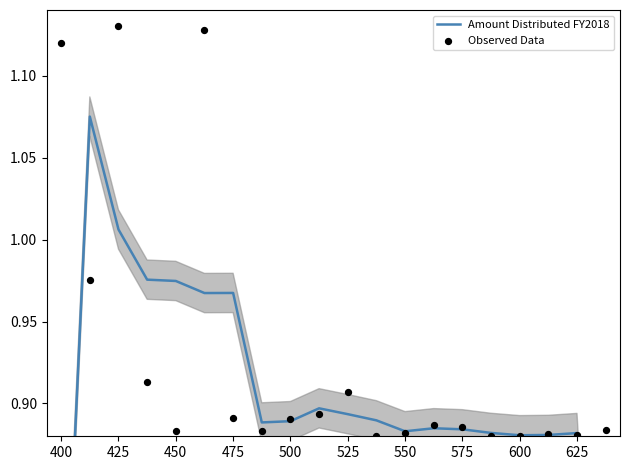

Is the value of Amount Distributed FY2018 at 475 greater than the value of Observed Data at 10?

Yes